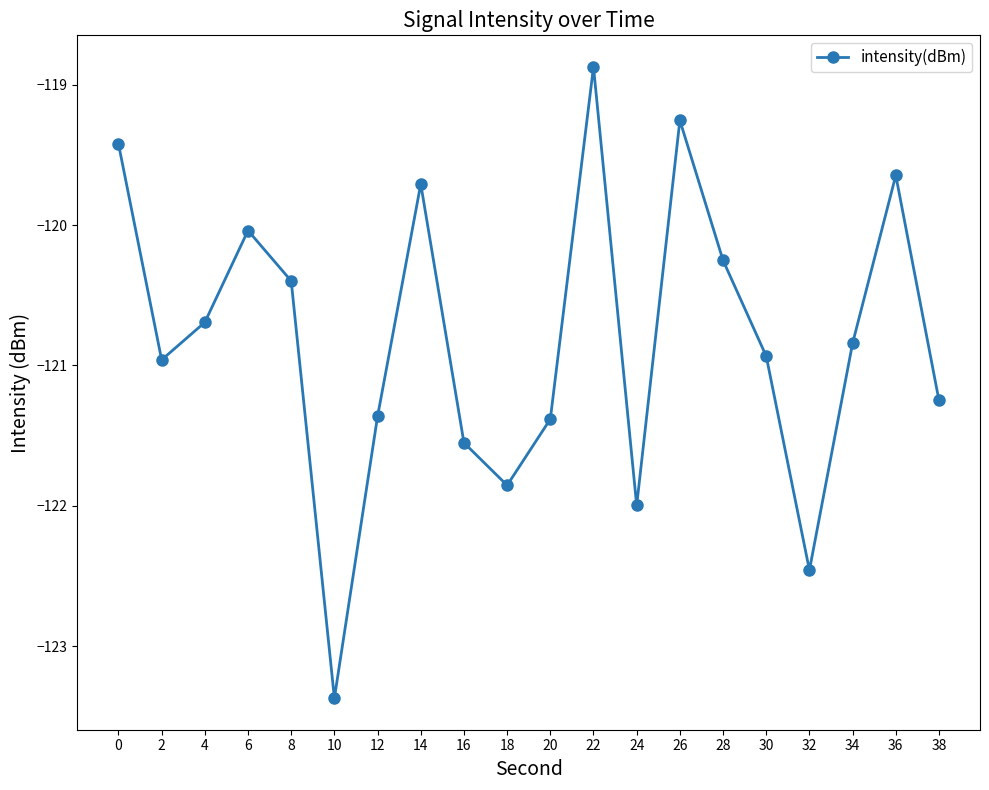

Reading left to right, what are all the values shown in this chart?

0=-119.4	2=-121.0	4=-120.7	6=-120.0	8=-120.4	10=-123.4	12=-121.4	14=-119.7	16=-121.6	18=-121.9	20=-121.4	22=-118.9	24=-122.0	26=-119.3	28=-120.3	30=-120.9	32=-122.5	34=-120.8	36=-119.6	38=-121.2